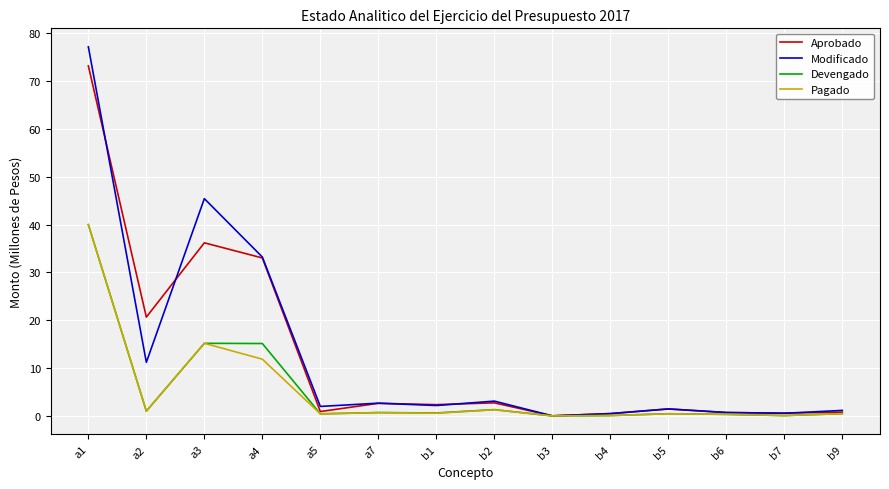

What is the difference between the maximum and minimum values in the Modificado series?

77.1